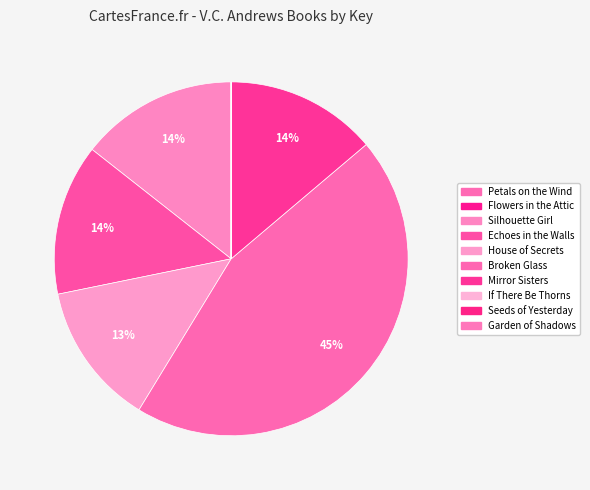

To the nearest percent, what is the average slice percentage?

10%